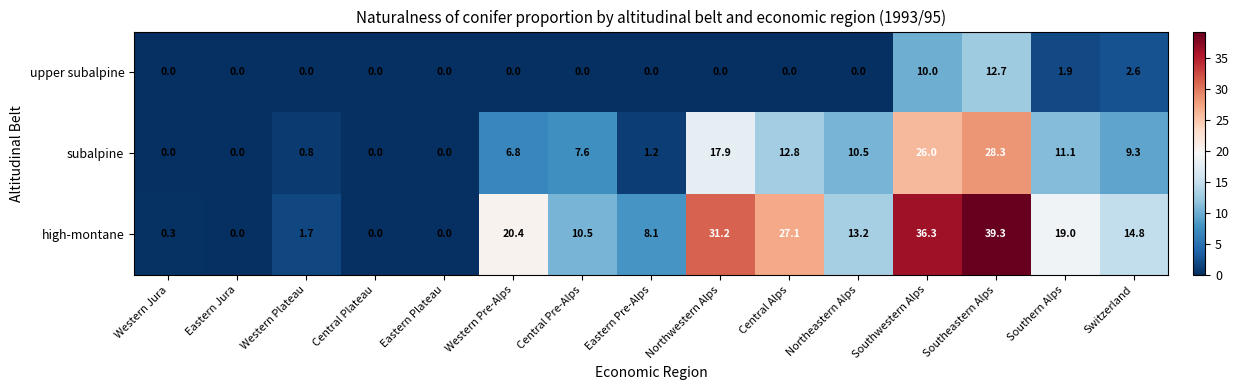

Count the number of data series in this chart.

3